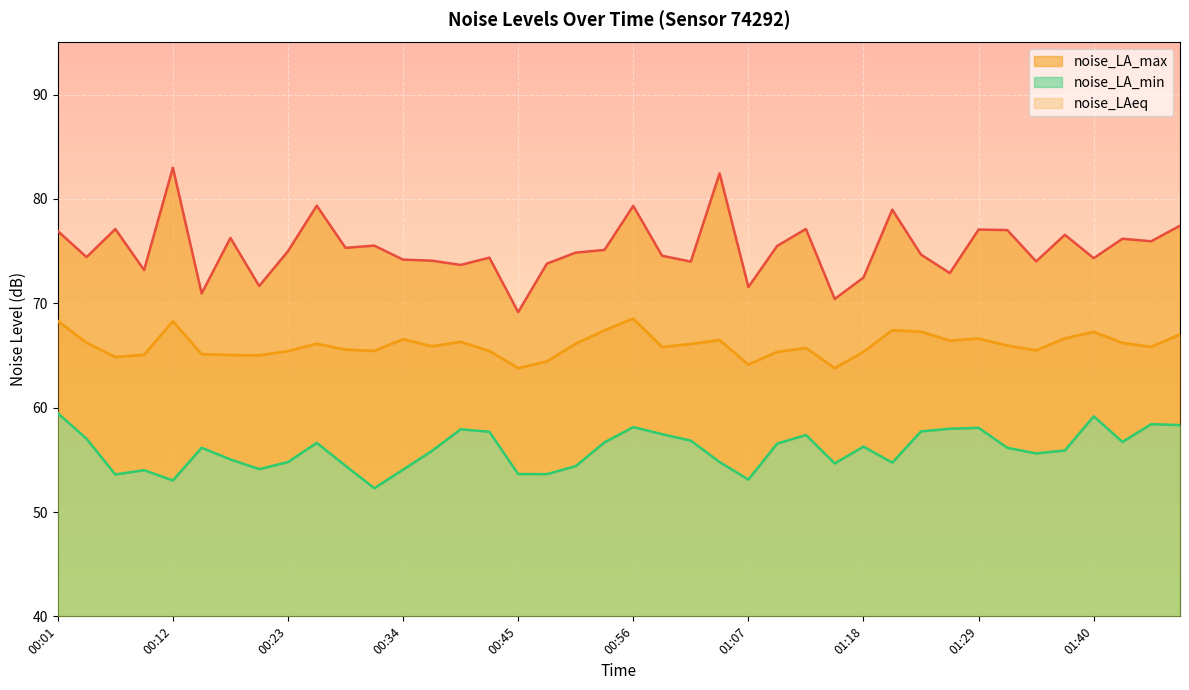

True or false: noise_LA_max and noise_LAeq intersect in this chart.

False